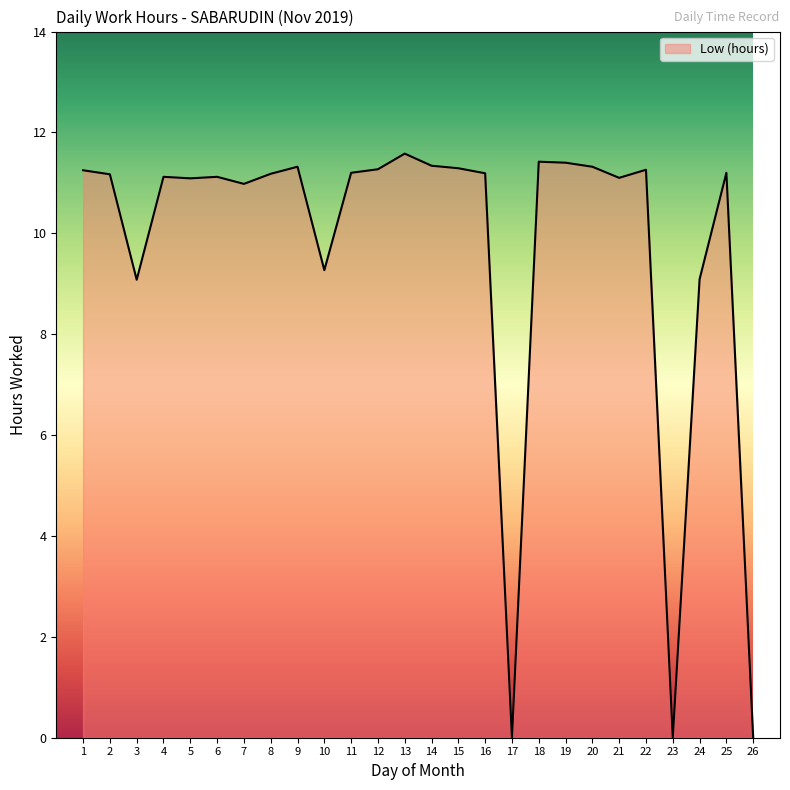

How many lines are shown in the chart?

1